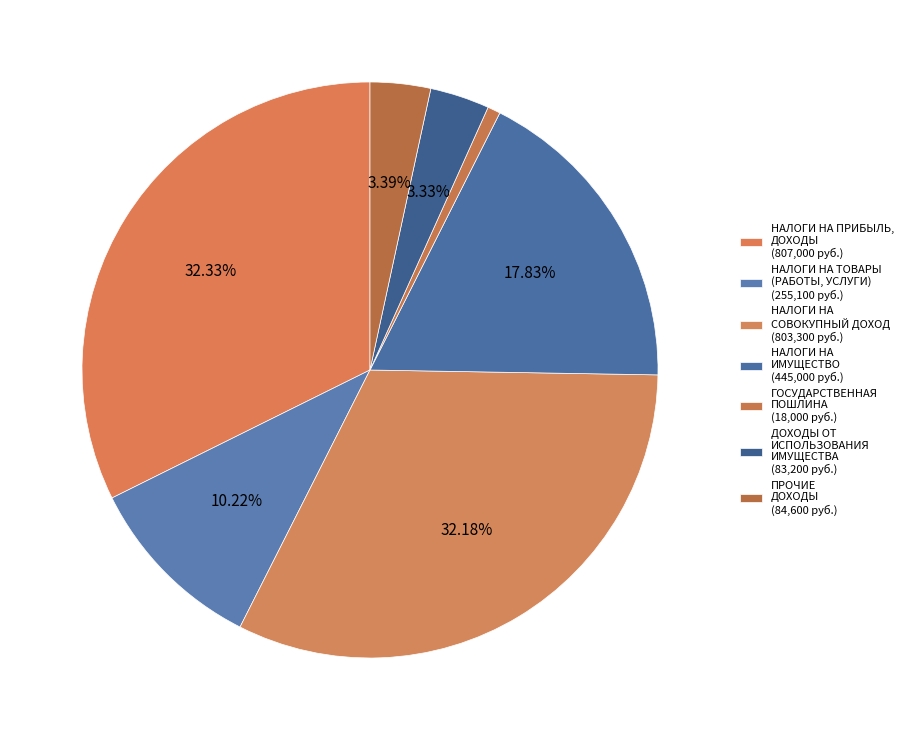

How much of the chart is everything except НАЛОГИ НА ТОВАРЫ (РАБОТЫ, УСЛУГИ)?

89.8%